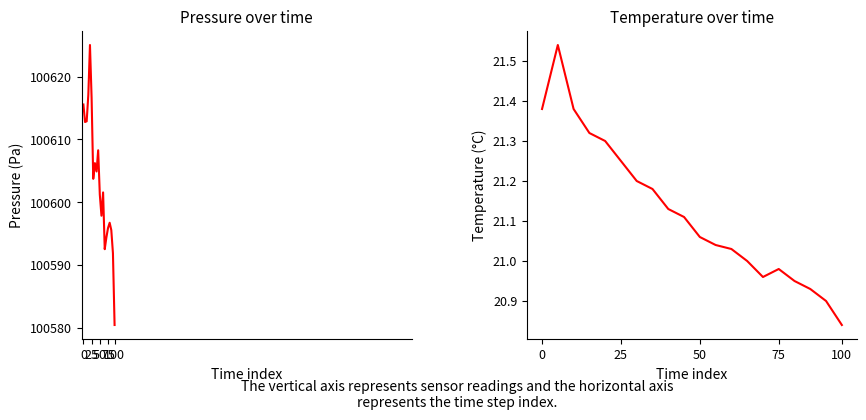

Reading left to right, what are all the values shown in this chart?

pressure: 100615.6	100612.8	100612.9	100617.1	100625.0	100616.6	100603.7	100606.2	100604.9	100608.3	100601.2	100597.9	100601.6	100592.5	100594.4	100595.9	100596.7	100595.6	100591.9	100580.4
temperature: 21.4	21.5	21.4	21.3	21.3	21.2	21.2	21.2	21.1	21.1	21.1	21.0	21.0	21.0	21.0	21.0	20.9	20.9	20.9	20.8